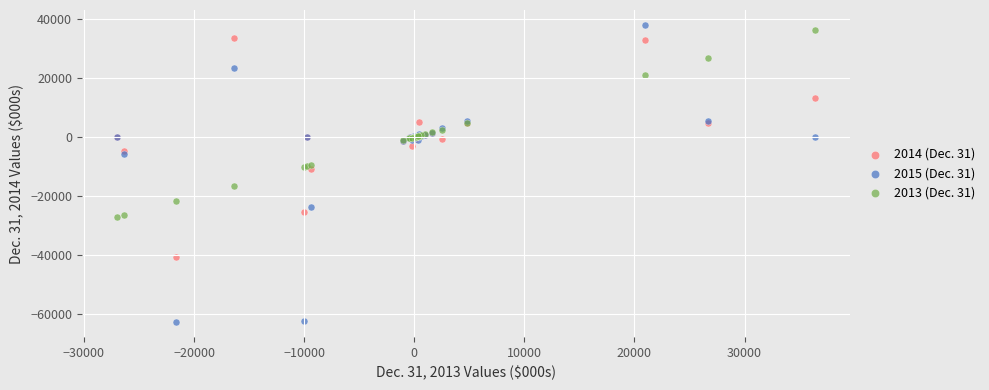

What is the X range (max minus min) for the scatter plot?

63405